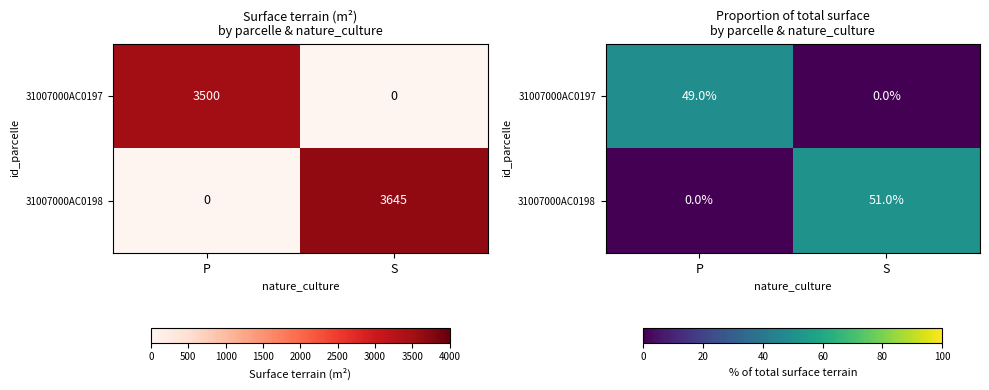

Is the value of 31007000AC0197 at S greater than the value of 31007000AC0198 at P?

No